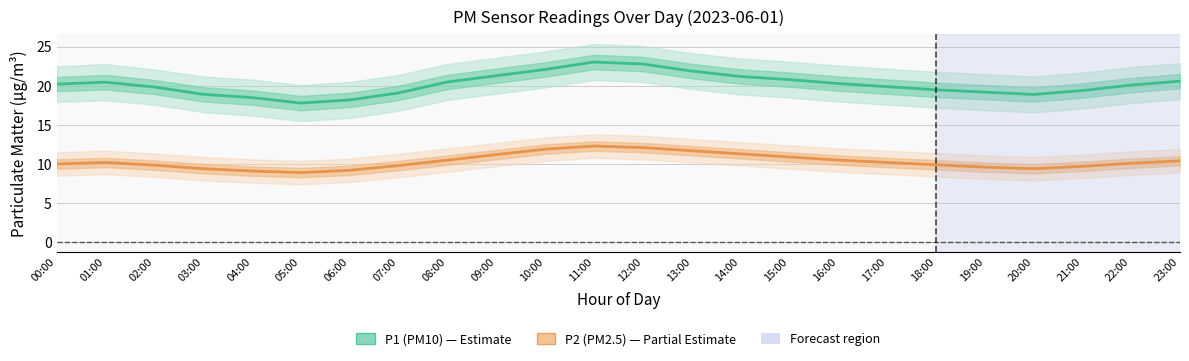

How many data points in P2 (PM2.5) are less than 10?

10